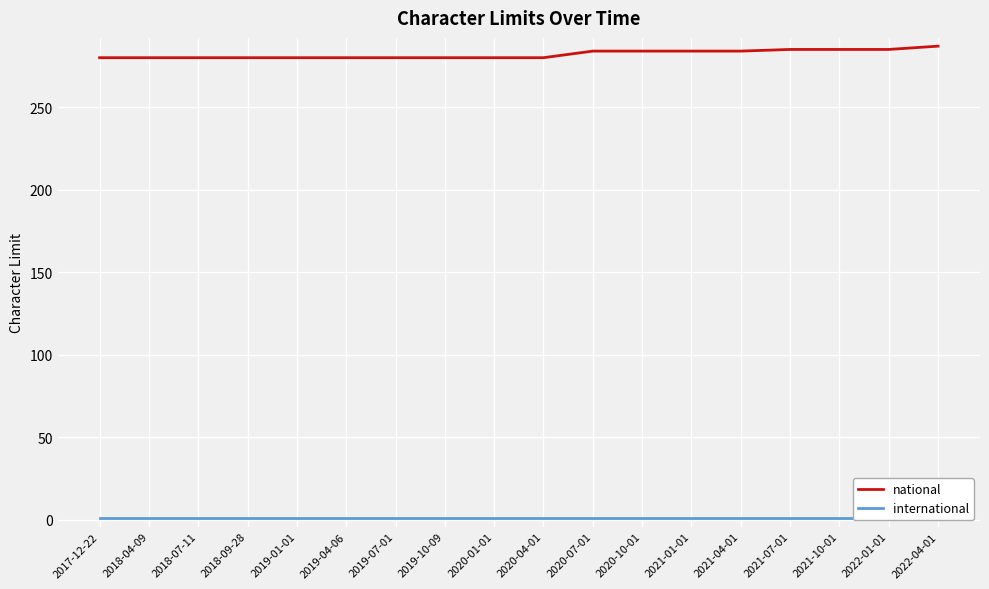

What is the sum of the international values at 2018-04-09 and 2020-10-01?

2